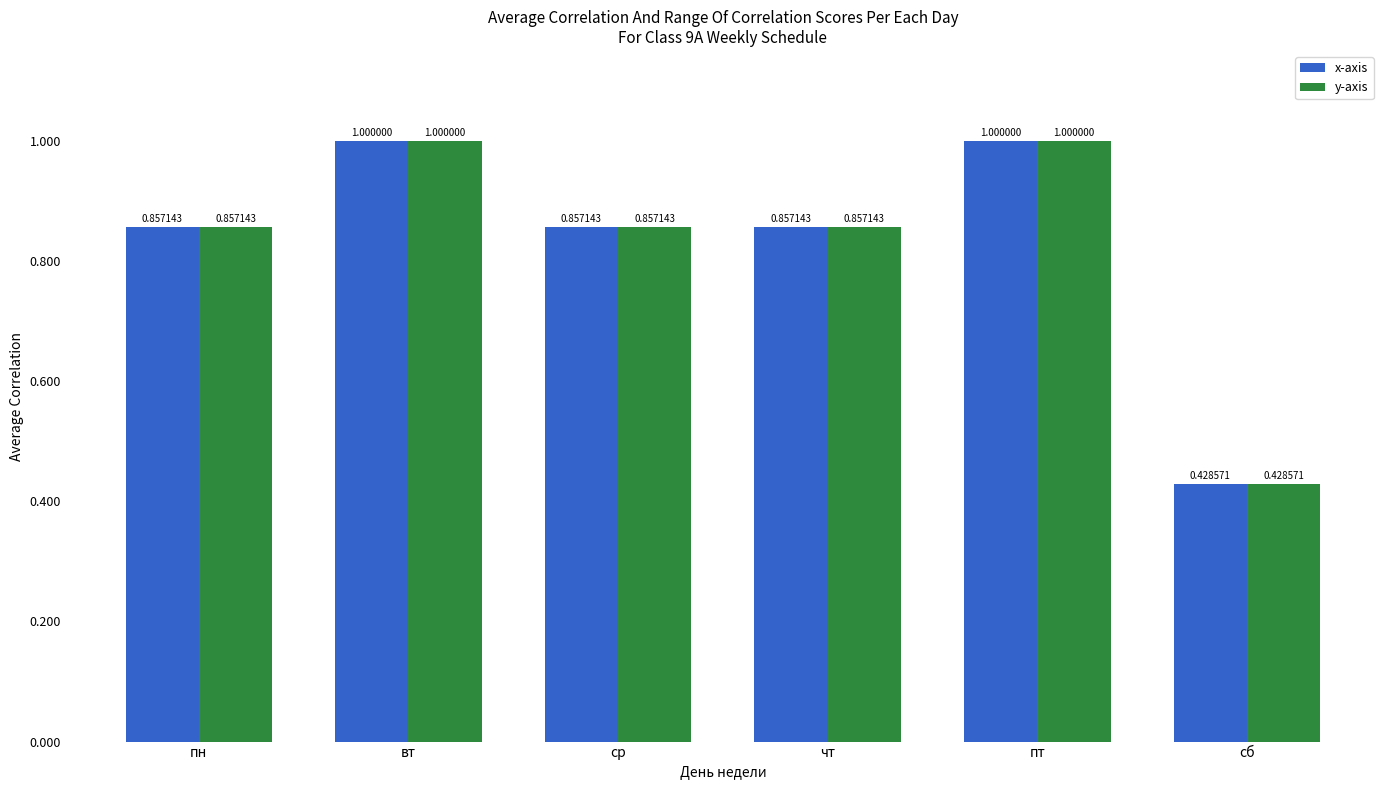

What is the sum of all y-axis values?

5.0